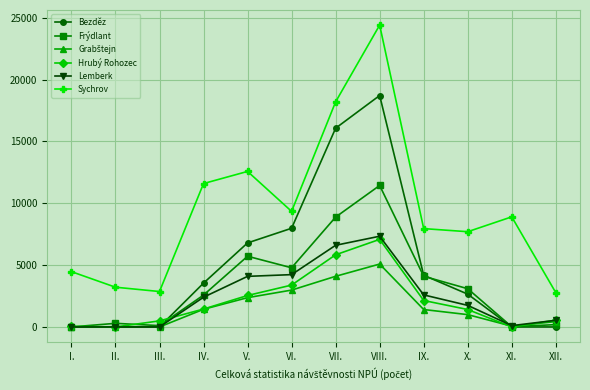

What is the greatest value displayed?

24407